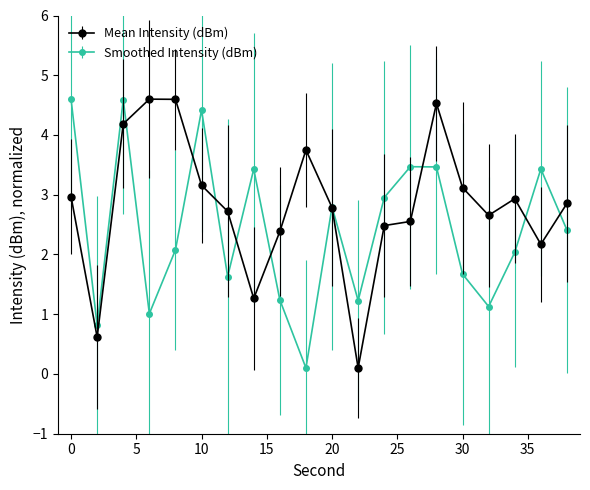

How many data points in Smoothed Intensity (dBm) are less than 2?

8